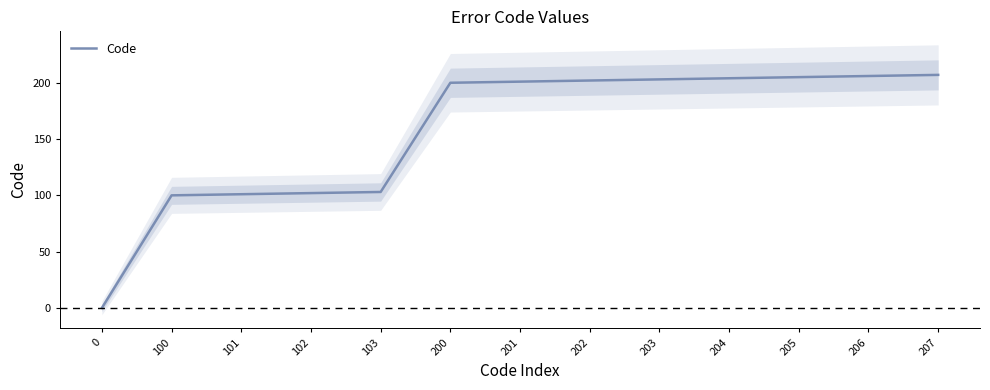

Reading left to right, transcribe all the data shown in this chart.

0=0	100=100	101=101	102=102	103=103	200=200	201=201	202=202	203=203	204=204	205=205	206=206	207=207